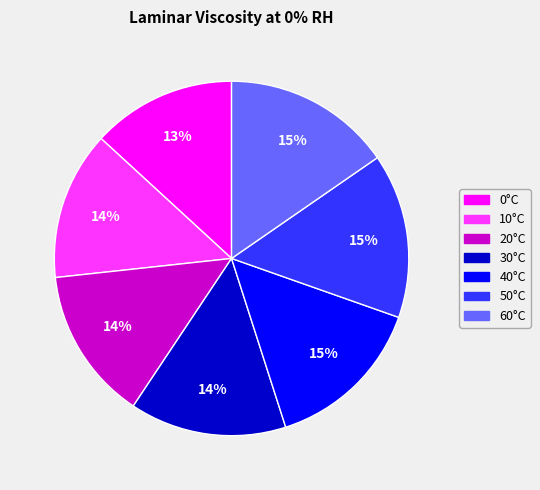

Combined, do 20°C and 0°C account for over 50%?

No